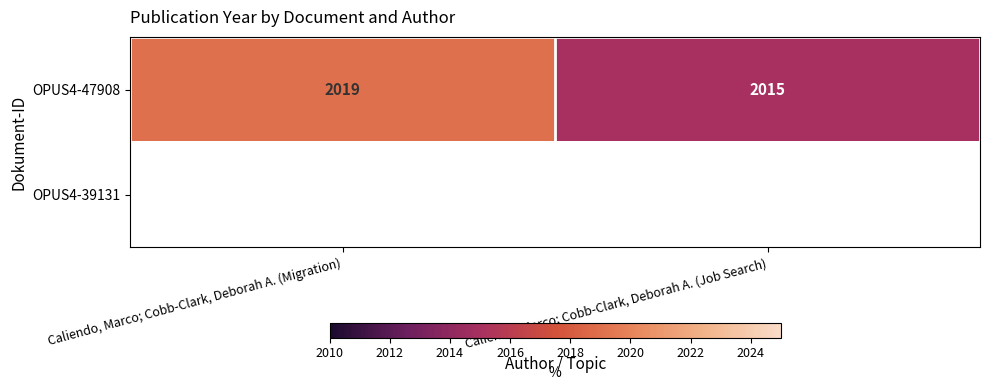

Is it true that OPUS4-47908 equals 3538 at Caliendo, Marco; Cobb-Clark, Deborah A. (Job Search)?

False